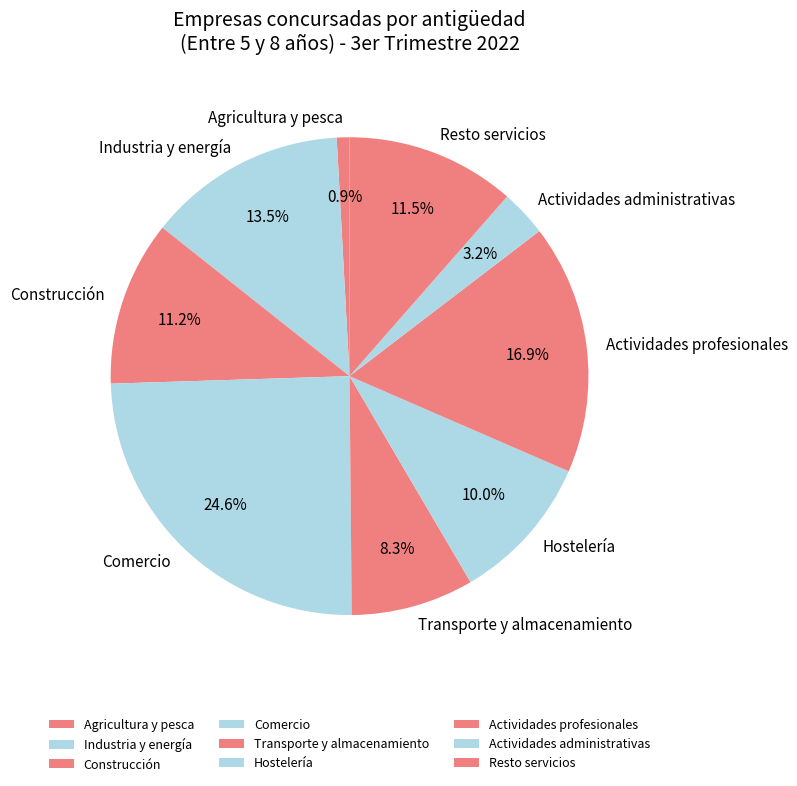

What is the largest slice in the pie chart?

Comercio